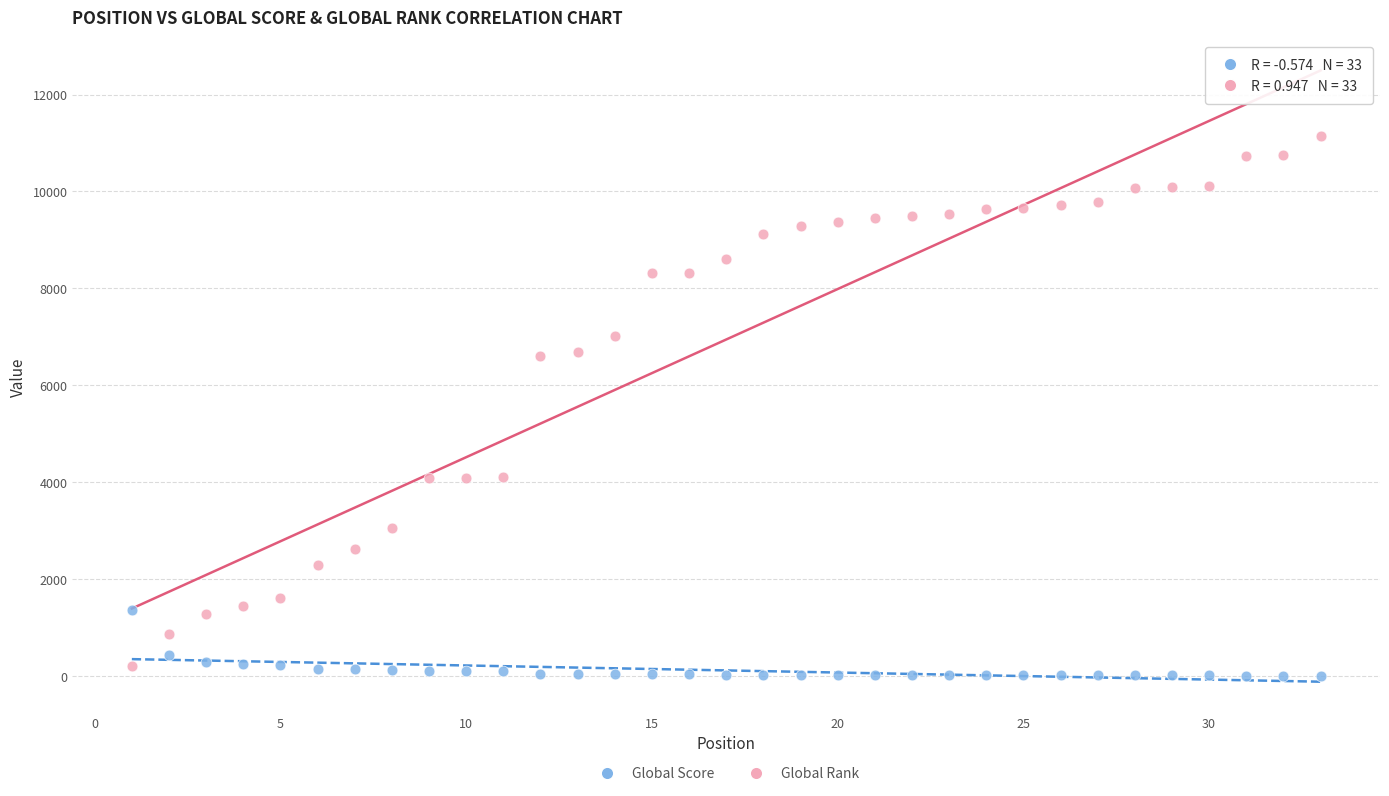

Which series has the widest spread of Y values?

Global Rank